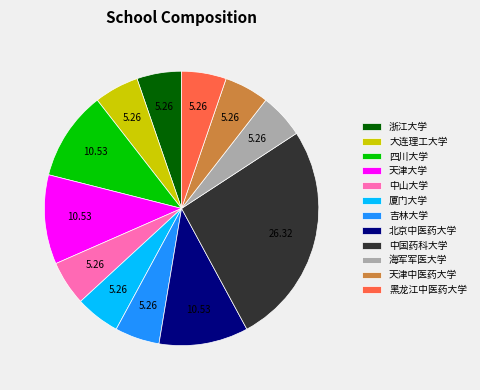

True or false: 大连理工大学 accounts for 5% of the total.

True